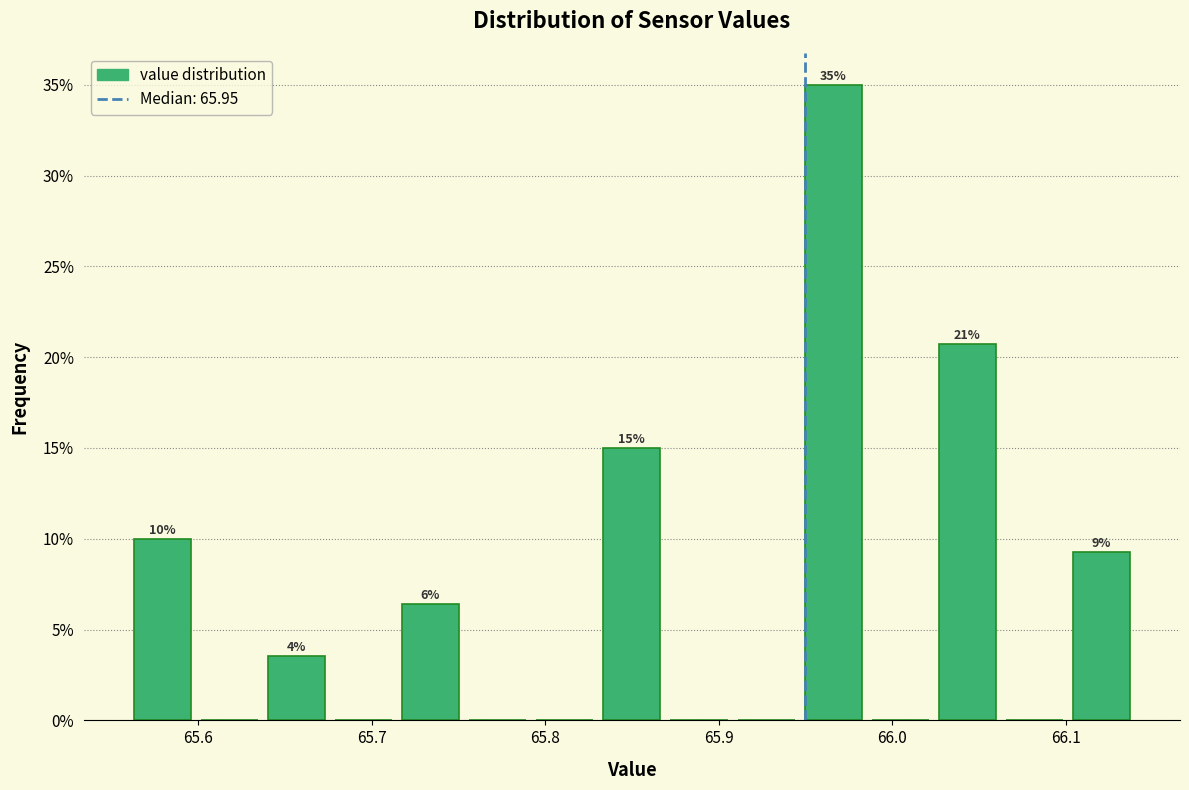

Around what value on the x-axis is the tallest bar? Give the approximate position of its centre, as read against the axis.

65.97